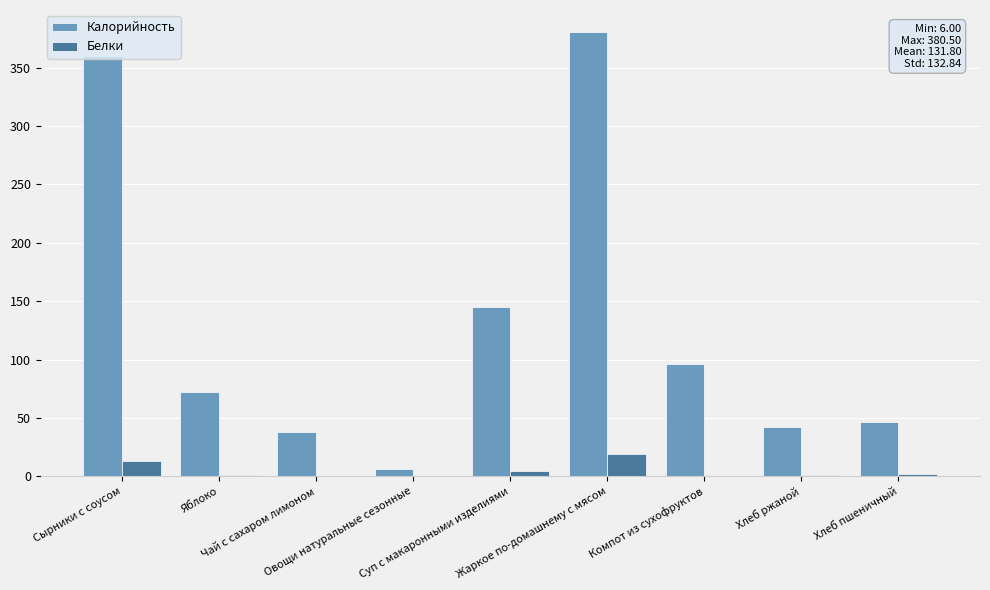

How many series are shown in this chart?

2